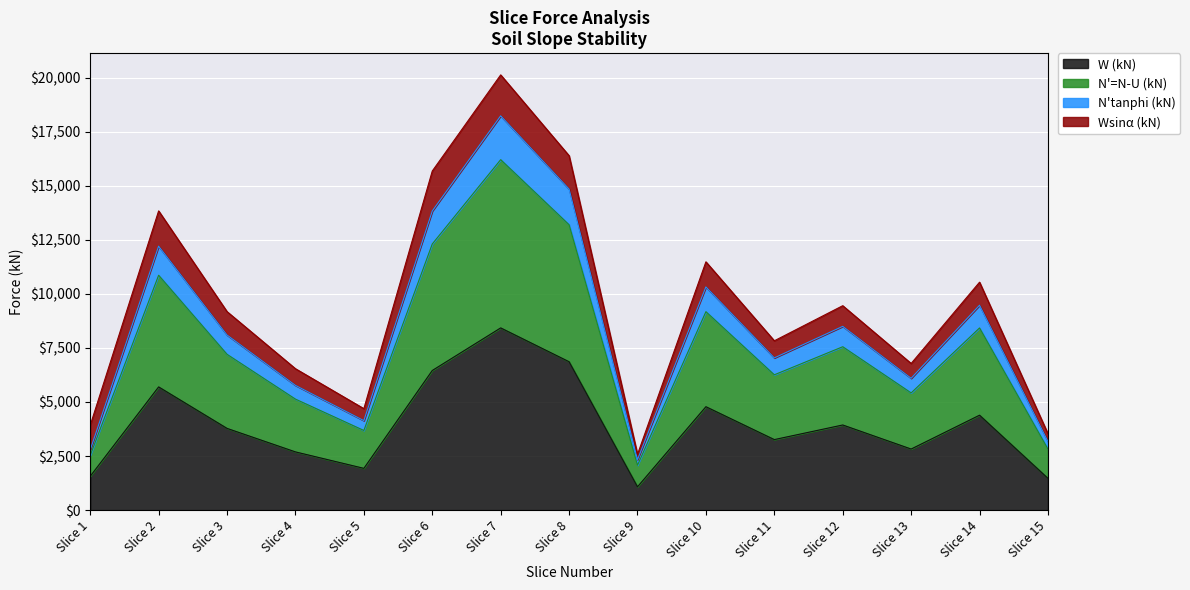

The value of N'=N-U (kN) at Slice 13 is 8627.1. True or false?

False